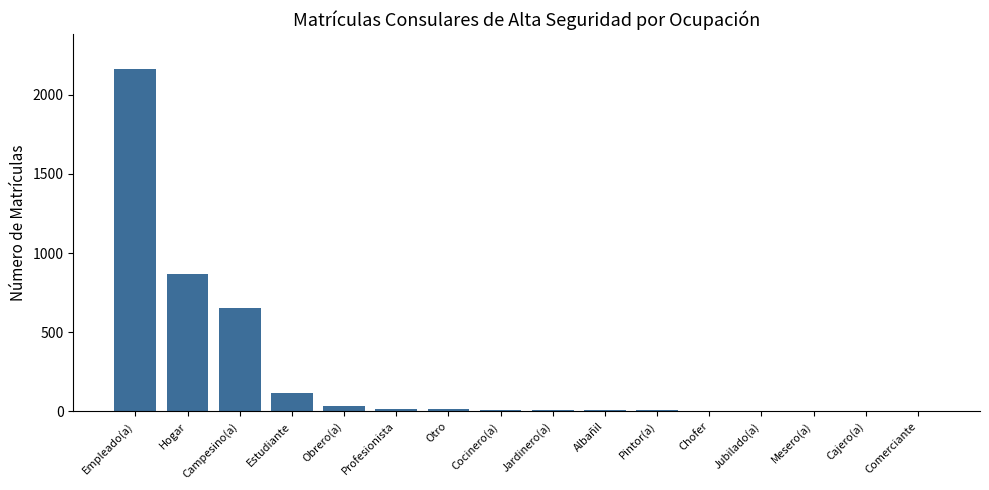

What is the greatest value displayed?

2166